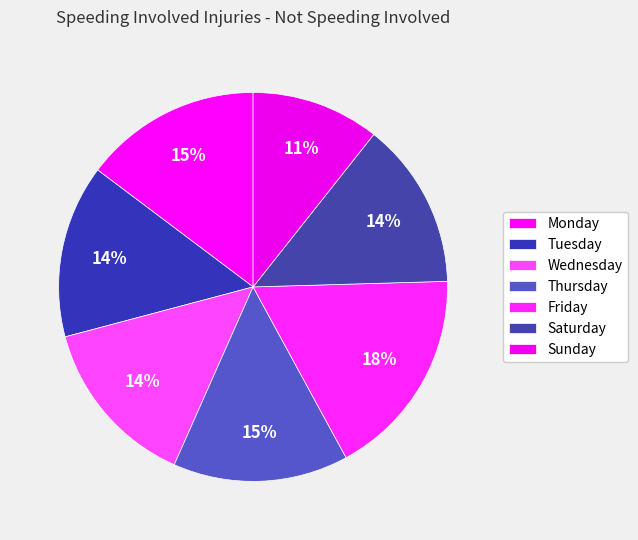

Count the number of slices in the pie.

7